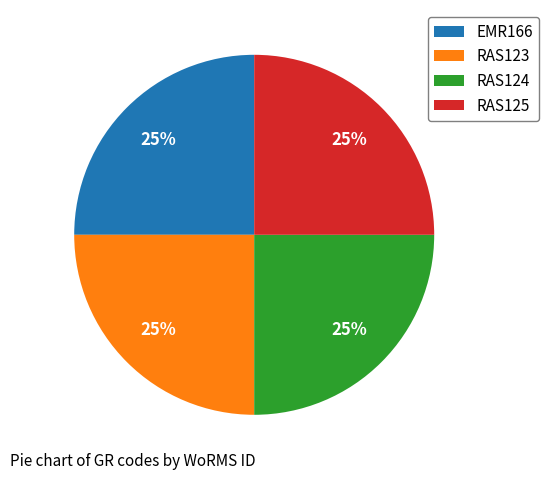

Is it true that RAS124 is 17% of the pie?

False